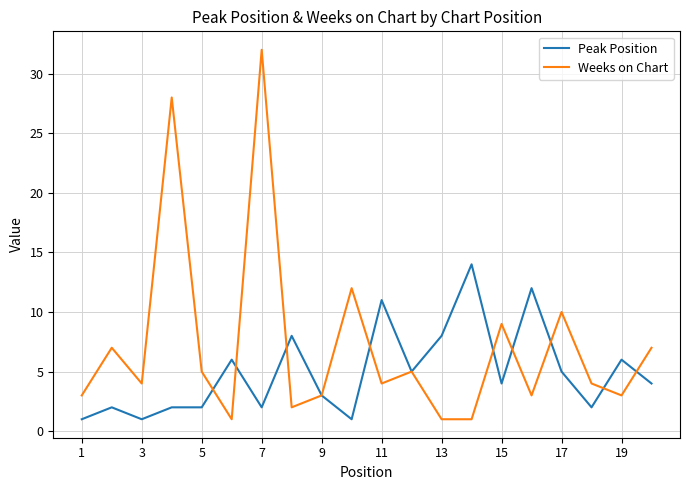

Which series has the largest total across all categories?

Weeks on Chart